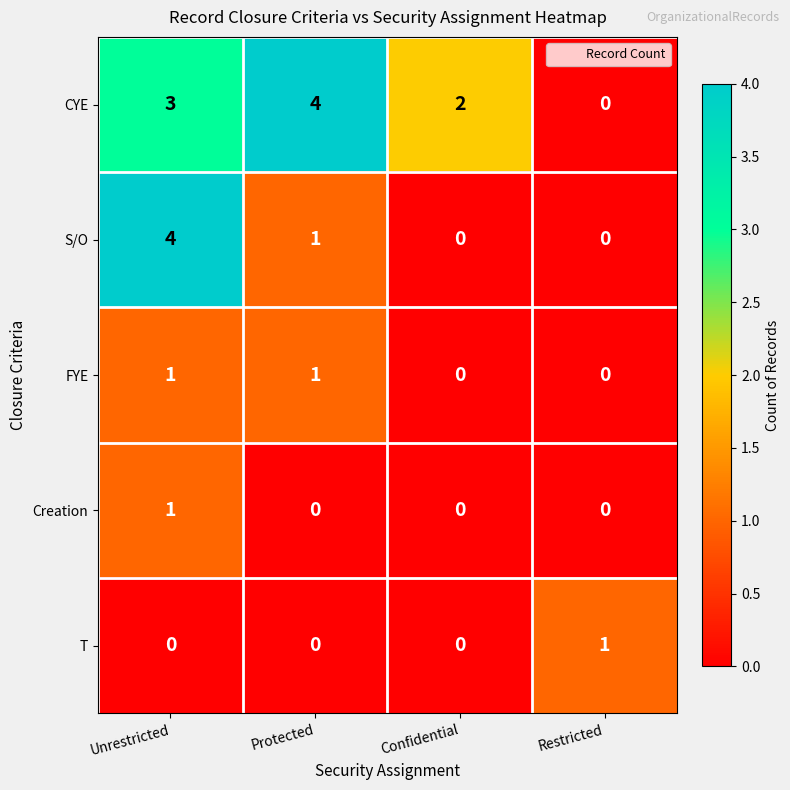

What is the difference between the S/O values at Unrestricted and Protected?

3